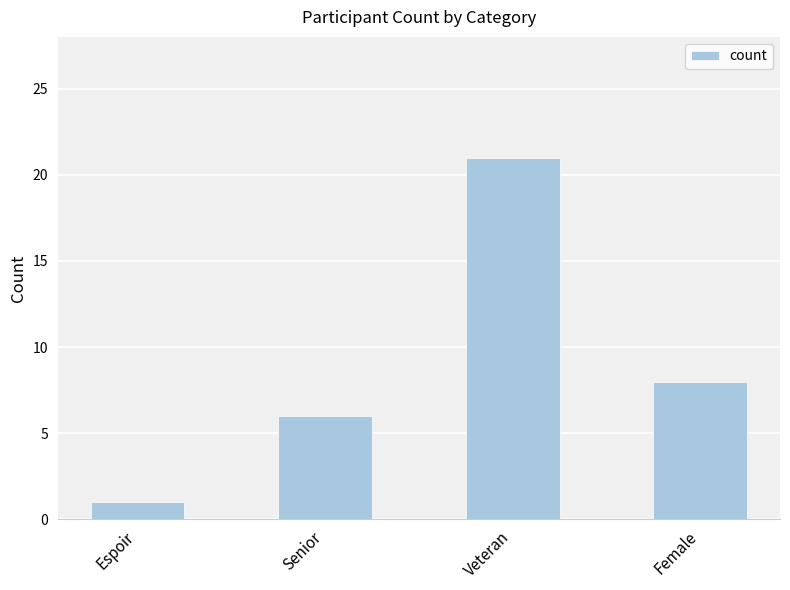

What is the greatest value displayed?

21